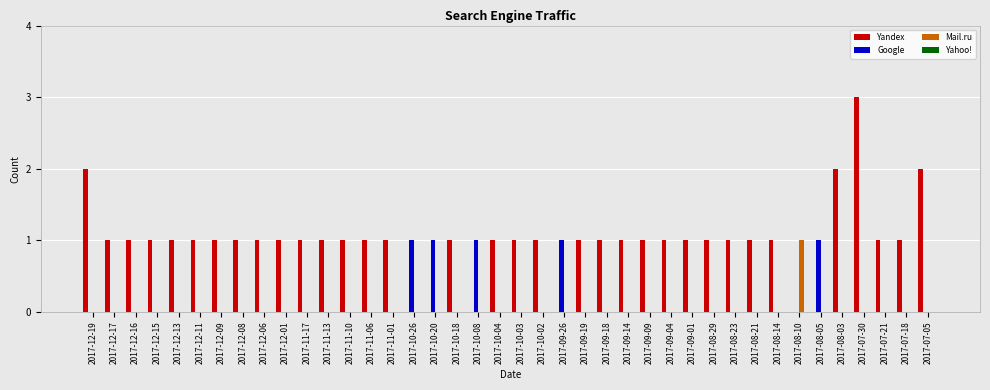

What is the sum of all Yandex values?

39